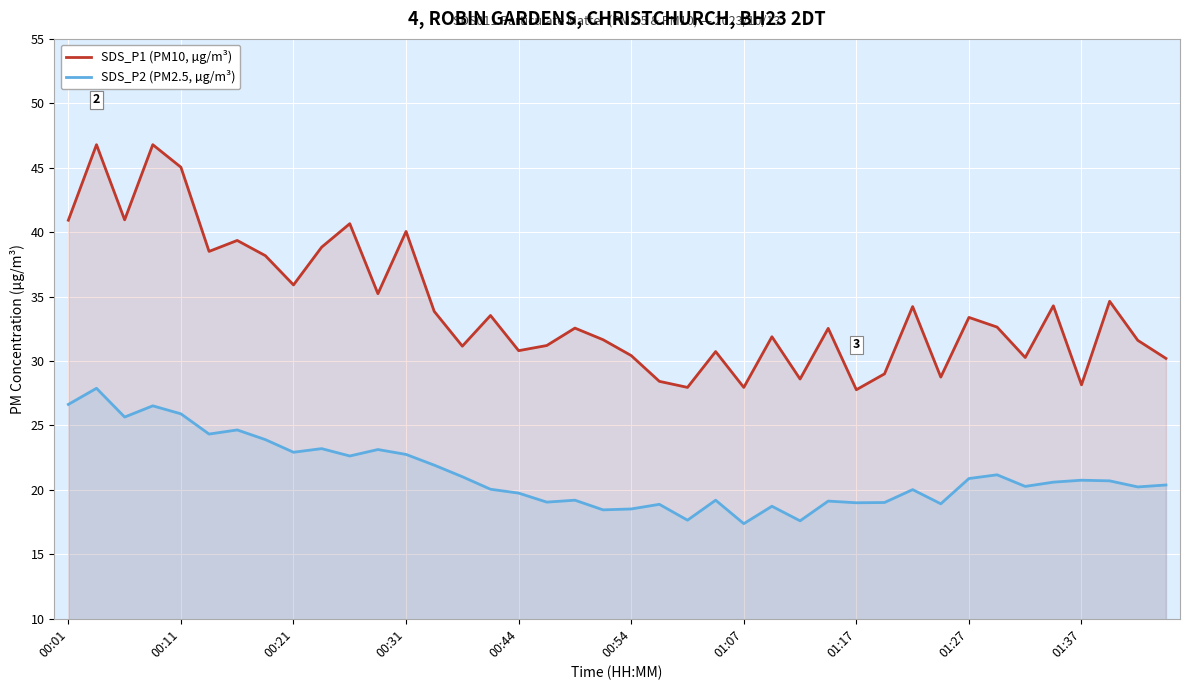

True or false: SDS_P1 (PM10, µg/m³) and SDS_P2 (PM2.5, µg/m³) cross at least once.

False